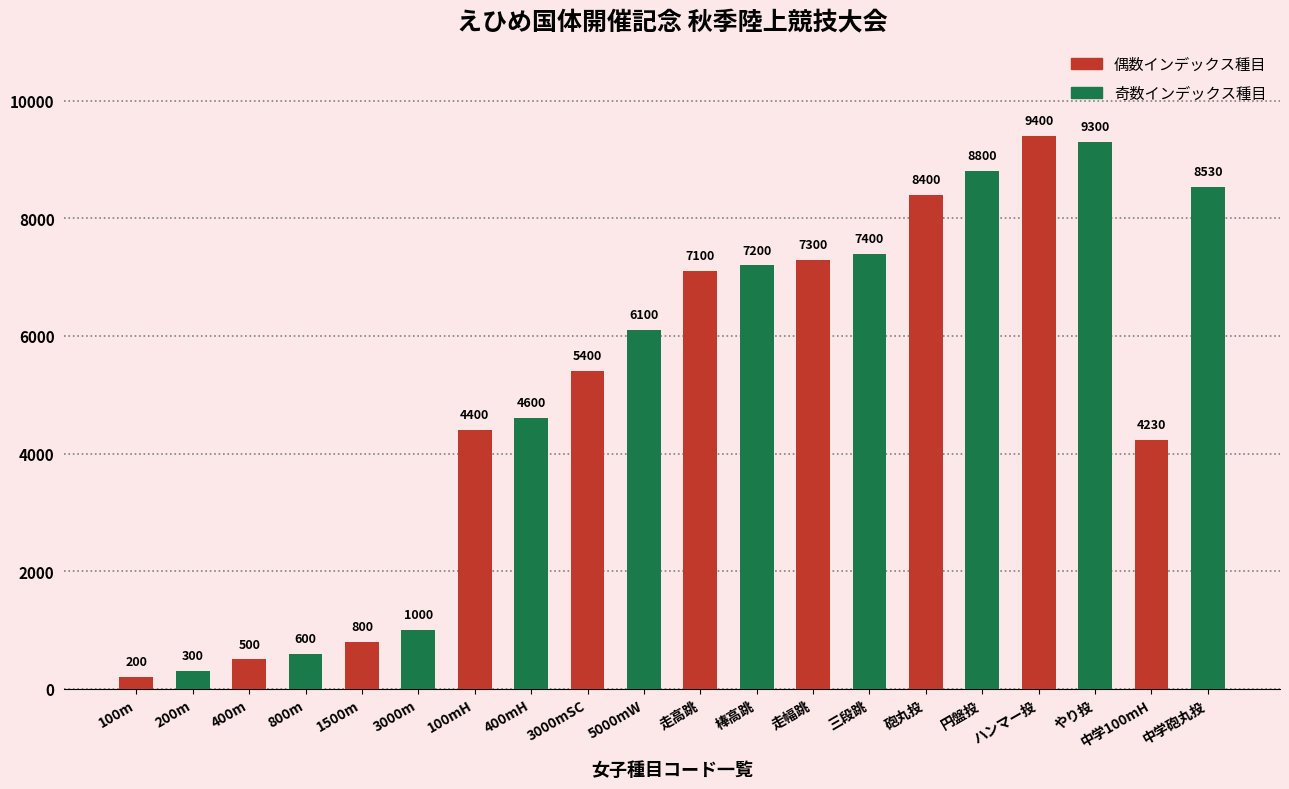

List the series in order of their overall mean, lowest first.

偶数インデックス種目, 奇数インデックス種目